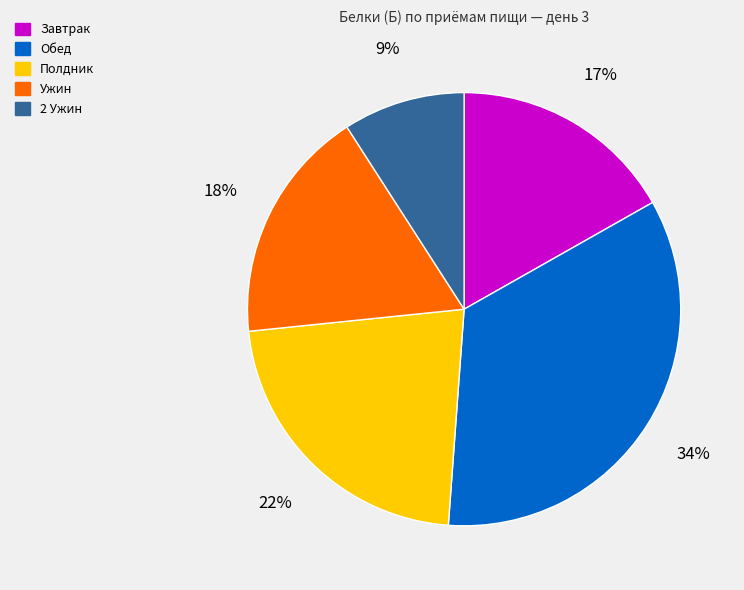

To the nearest percent, what percentage of the pie is 2 Ужин?

9%